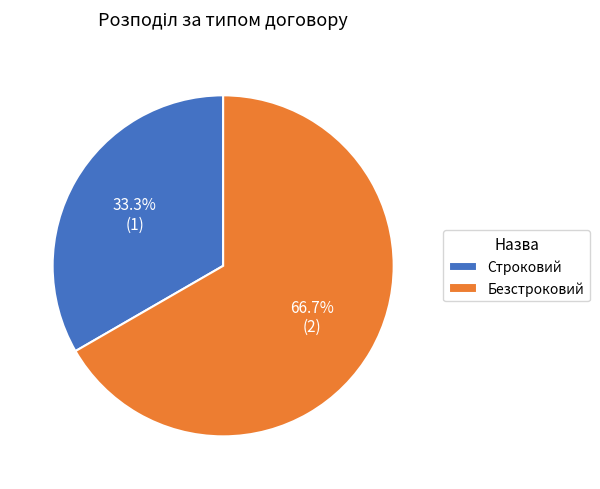

Which slice is the largest?

Безстроковий